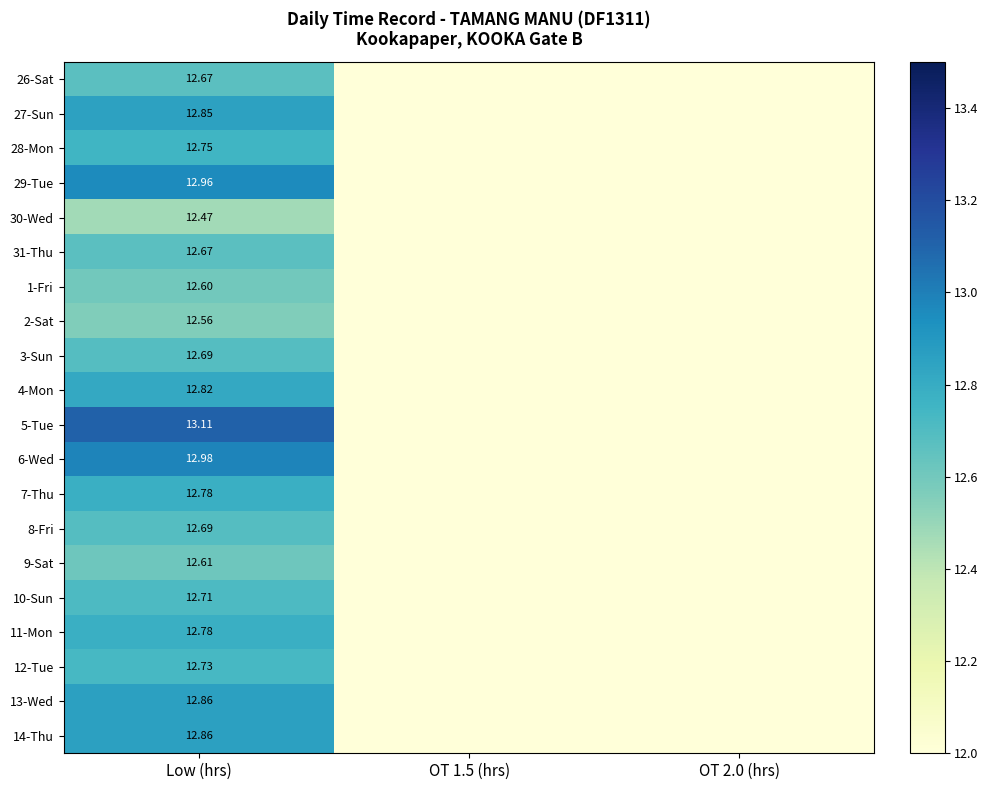

How many categories are shown in the chart?

3